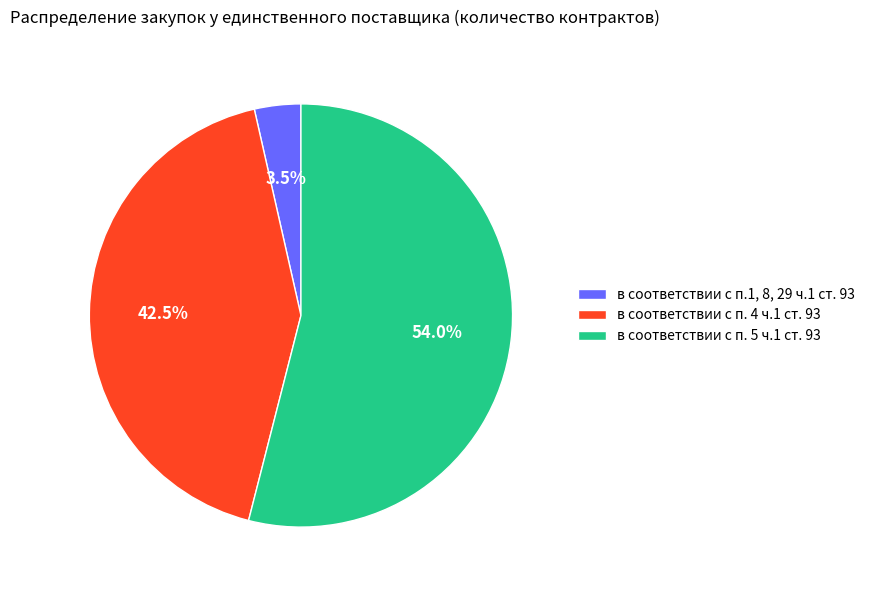

What is the smallest slice in the pie chart?

в соответствии с п.1, 8, 29 ч.1 ст. 93